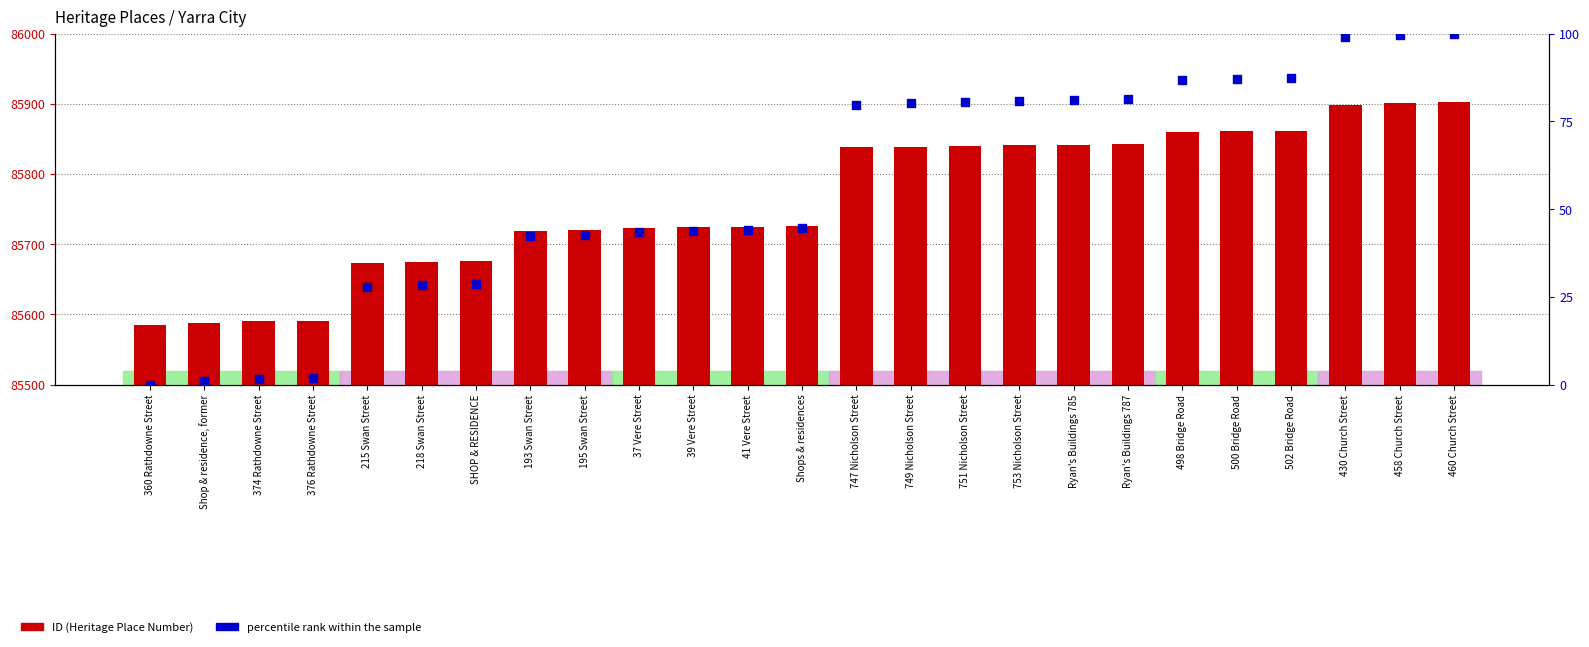

Which series has the widest spread of Y values?

ID (Heritage Place Number)